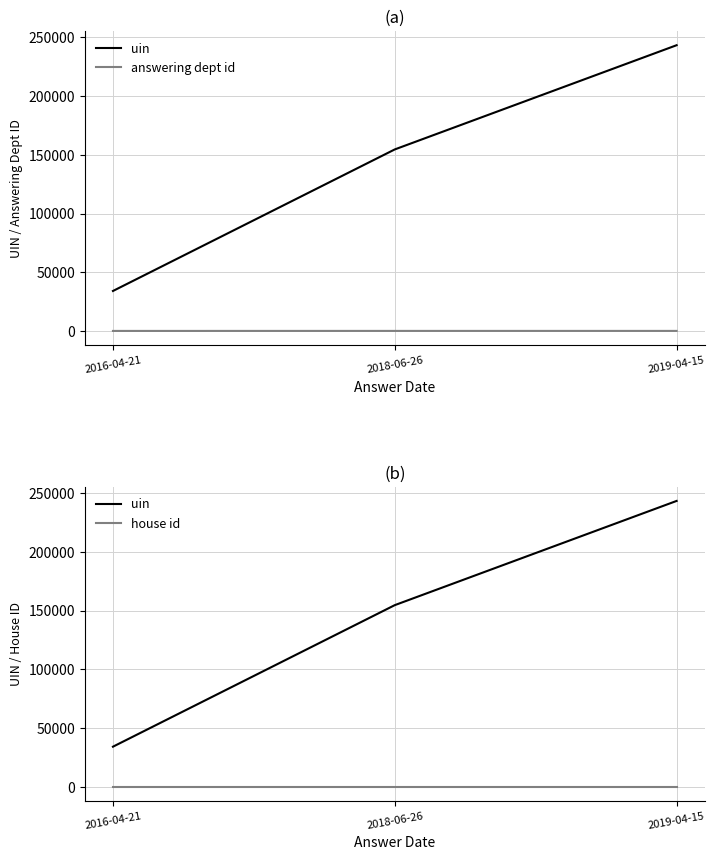

The value of house id at 2016-04-21 is 1. True or false?

True